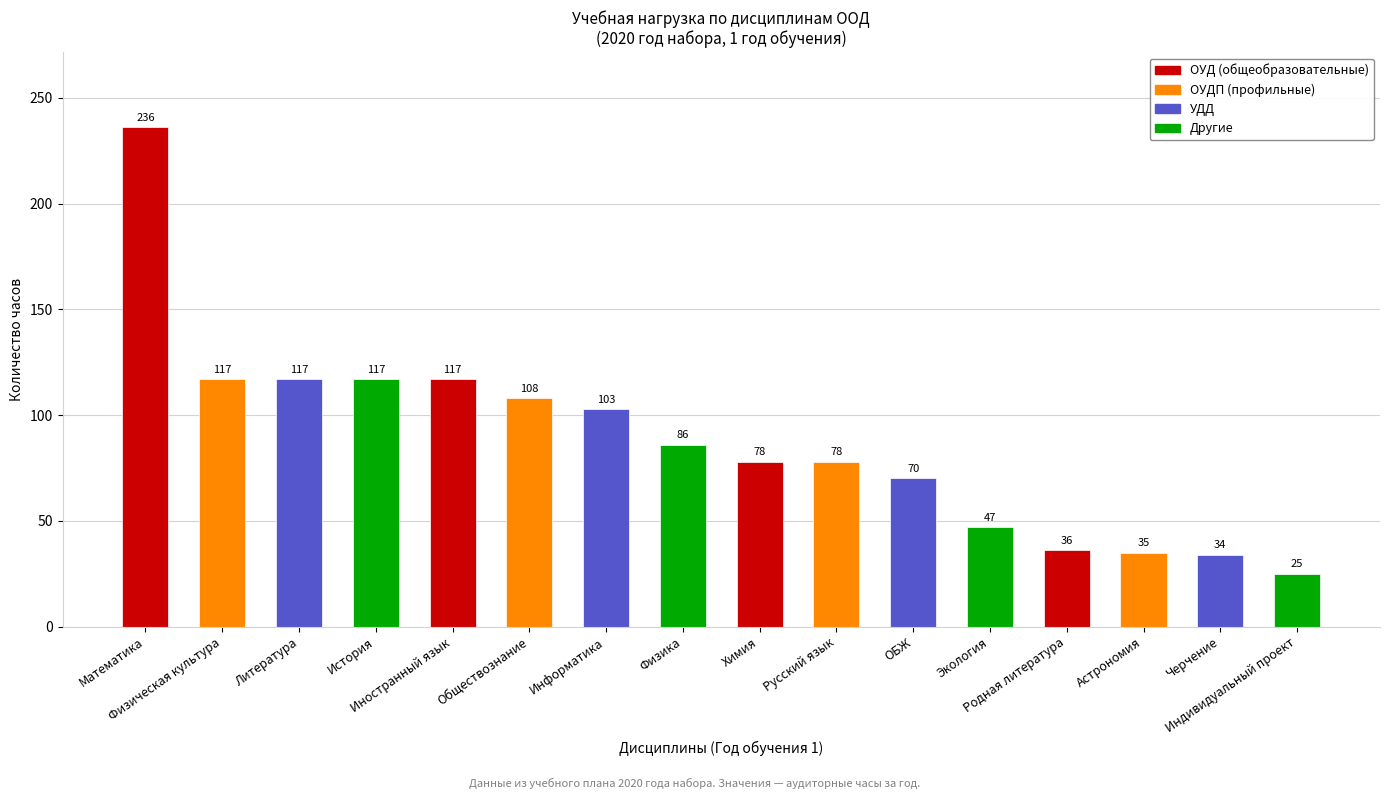

Reading left to right, list all the values displayed in this chart.

Математика=236	Физическая культура=117	Литература=117	История=117	Иностранный язык=117	Обществознание=108	Информатика=103	Физика=86	Химия=78	Русский язык=78	ОБЖ=70	Экология=47	Родная литература=36	Астрономия=35	Черчение=34	Индивидуальный проект=25